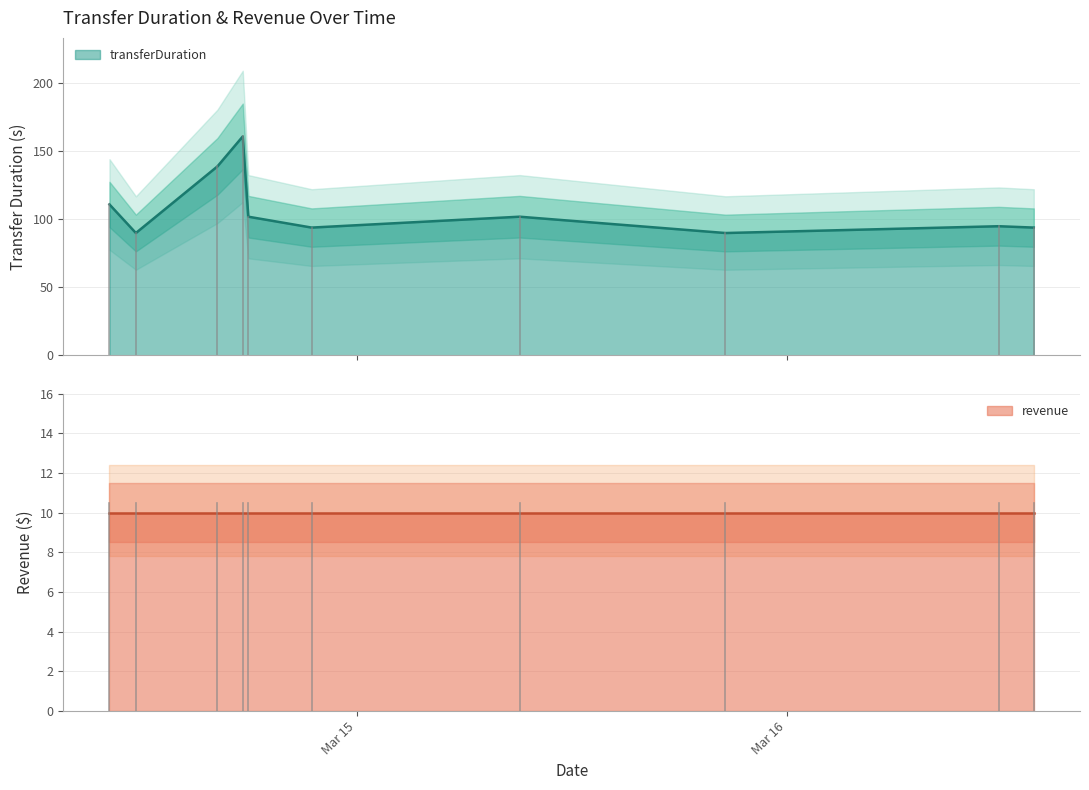

Where is revenue nearest to the value 10?

2024-03-14 21:28:27